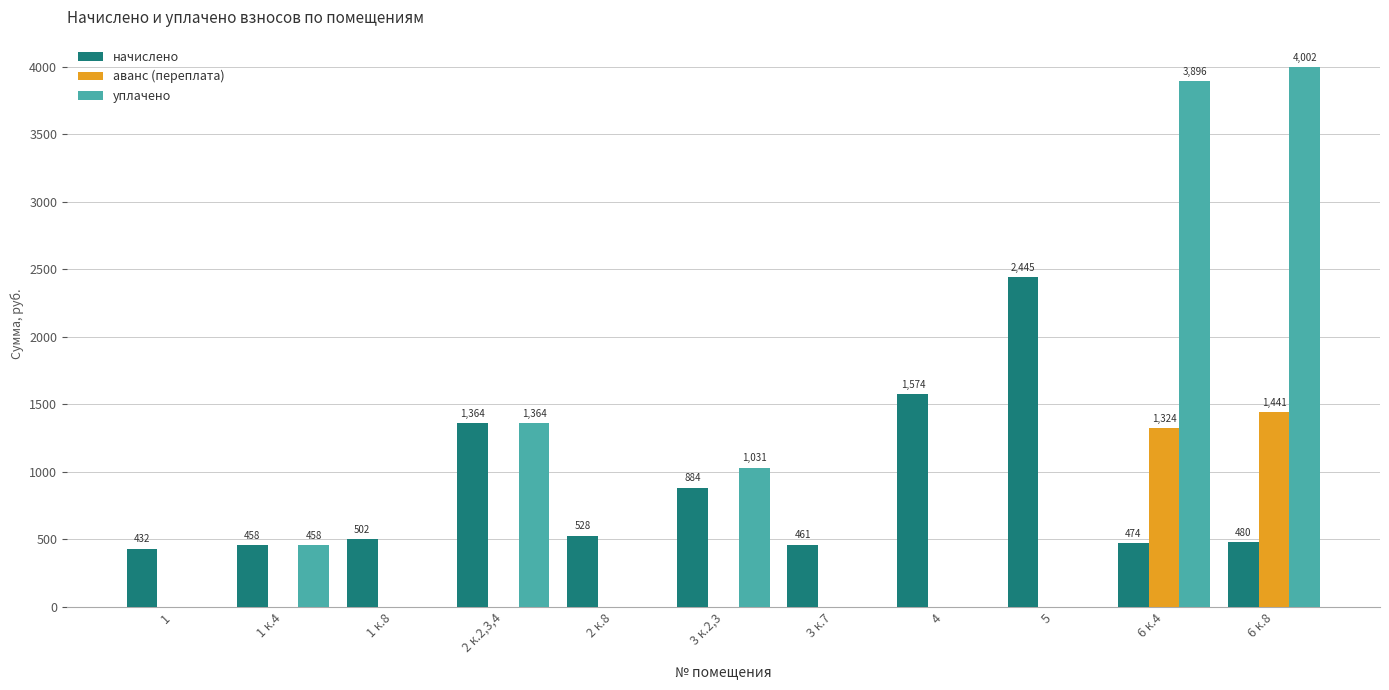

Which category has the highest value in the аванс (переплата) series?

6 к.8